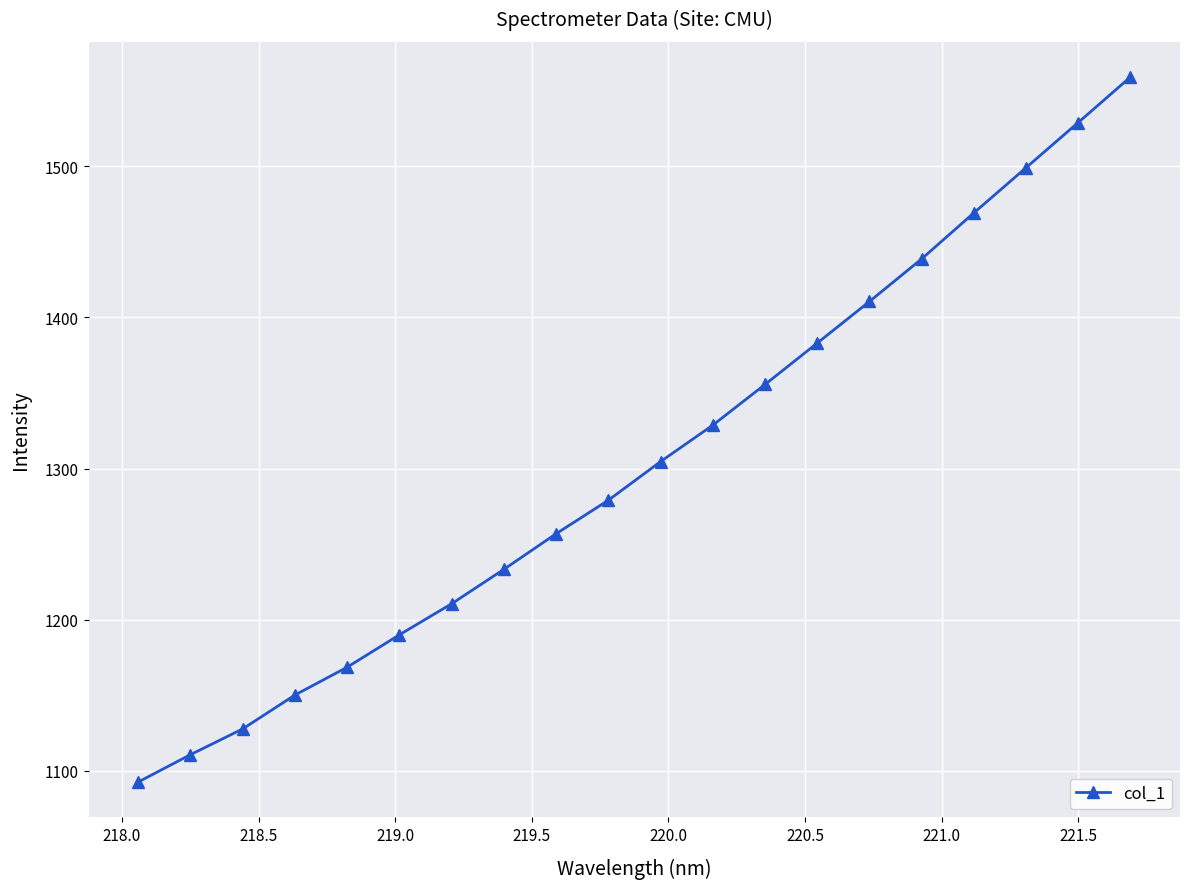

What is the difference between the maximum and minimum values?

466.4